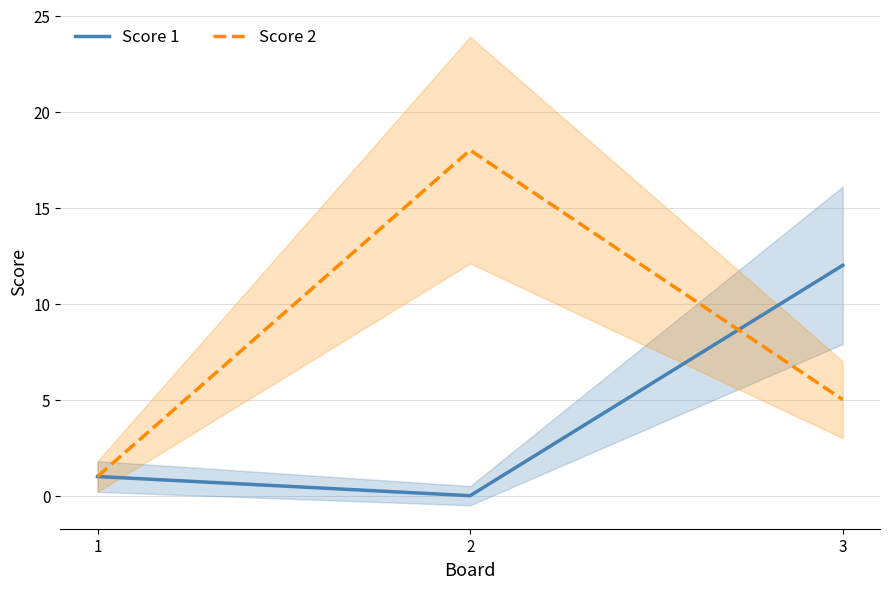

Which series has the largest range (max minus min)?

Score 2